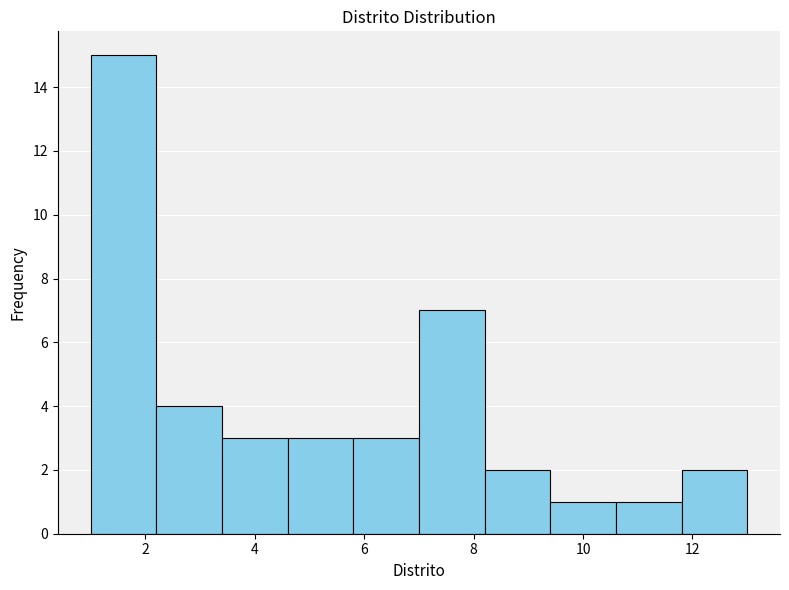

Reading left to right, list every bar in this chart as the range it spans on the x-axis followed by its height. The values are not printed on the chart, so give them approximately, as read against the axis.

1.0 to 2.2: 15
2.2 to 3.4: 4
3.4 to 4.6: 3
4.6 to 5.8: 3
5.8 to 7.0: 3
7.0 to 8.2: 7
8.2 to 9.4: 2
9.4 to 10.6: 1
10.6 to 11.8: 1
11.8 to 13.0: 2